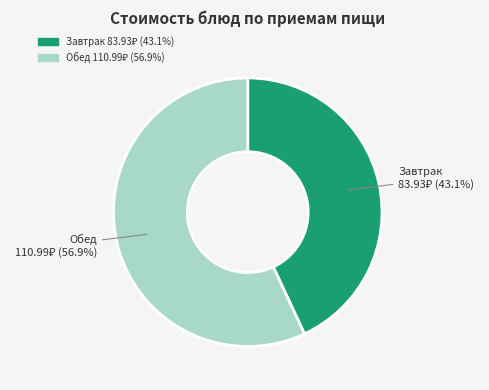

How many segments does this pie chart have?

2